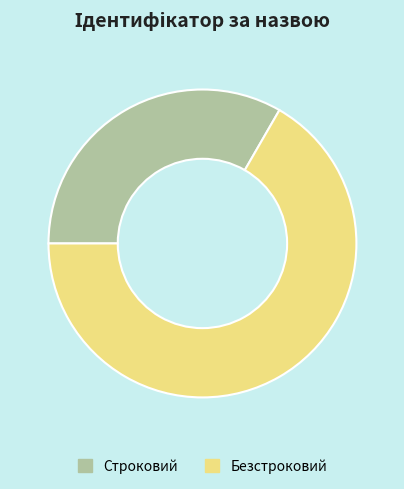

Is the sum of Строковий and Безстроковий greater than half?

Yes